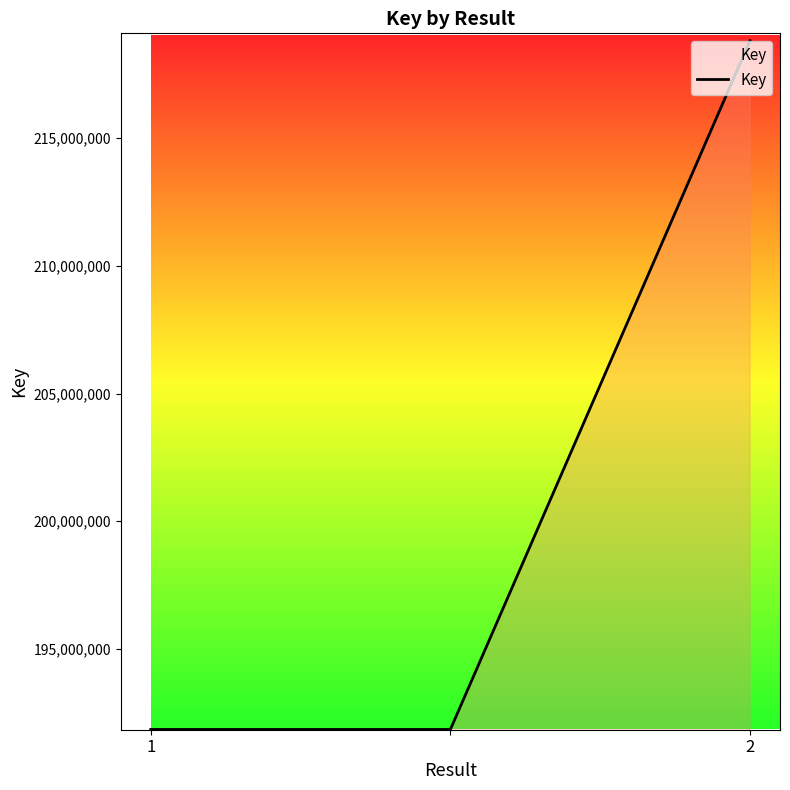

What is the maximum value shown in the chart?

218813575